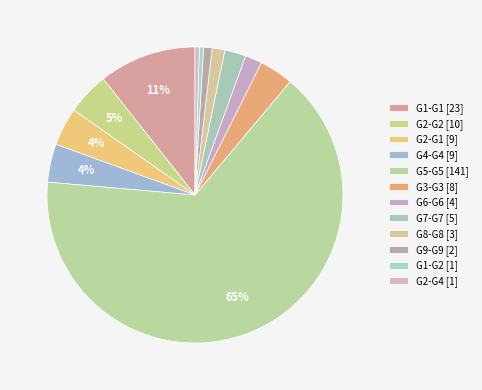

How many slices are in this pie chart?

12